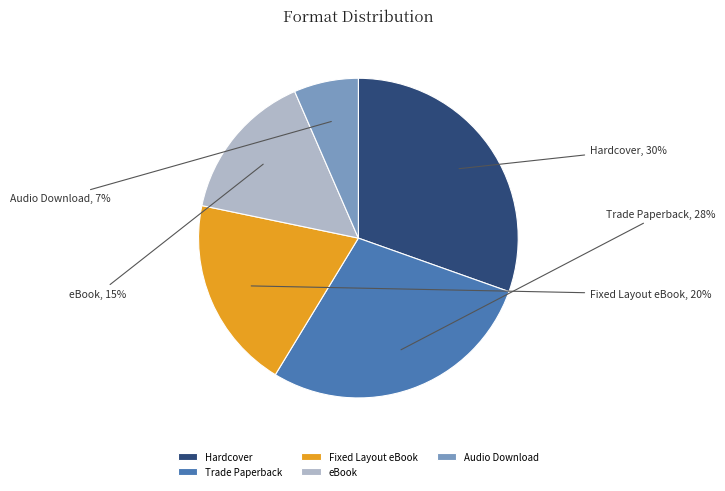

Combined, do Fixed Layout eBook and Trade Paperback account for over 50%?

No